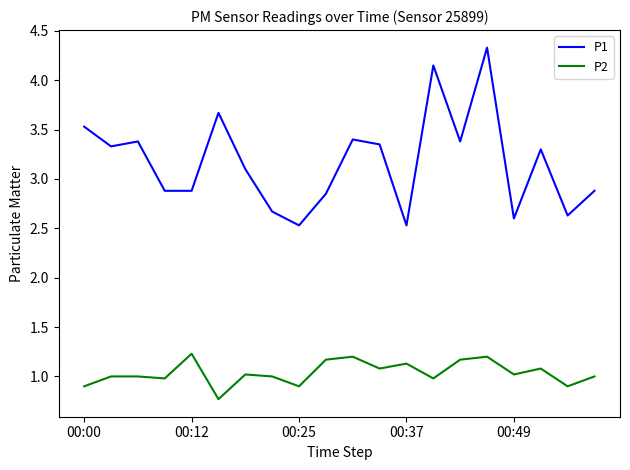

How many lines are shown in the chart?

2